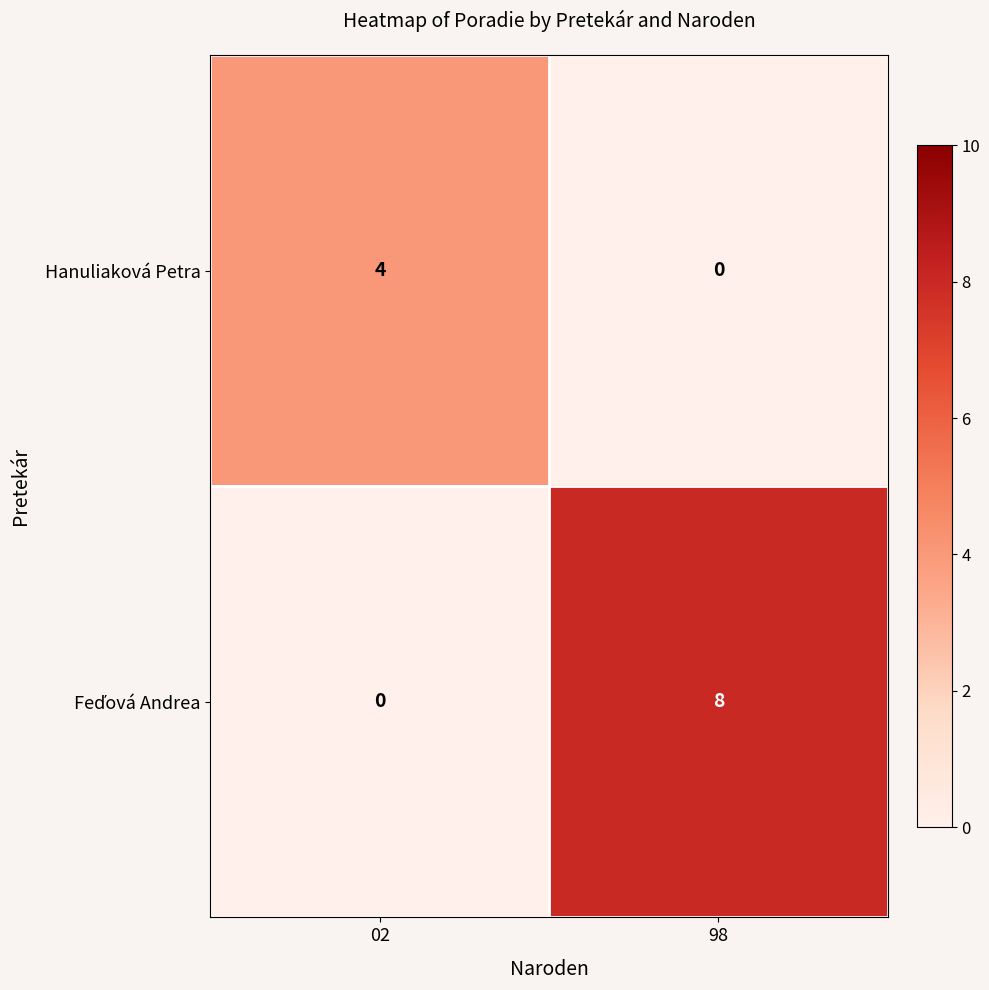

What is the total value across all series at 02?

4